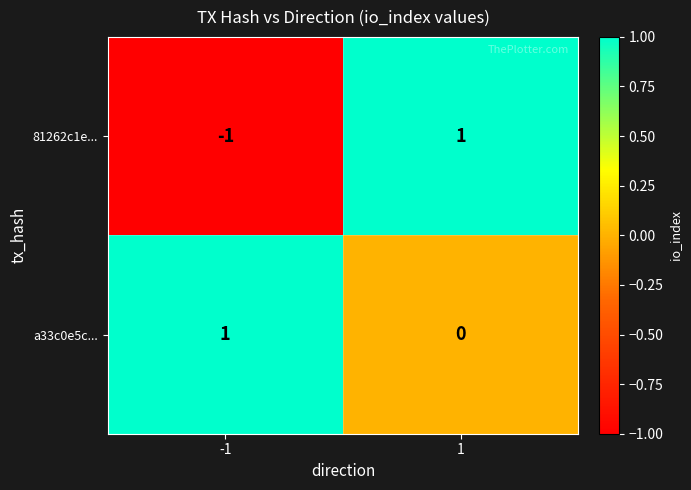

The value of a33c0e5c... at 1 is -1. True or false?

False